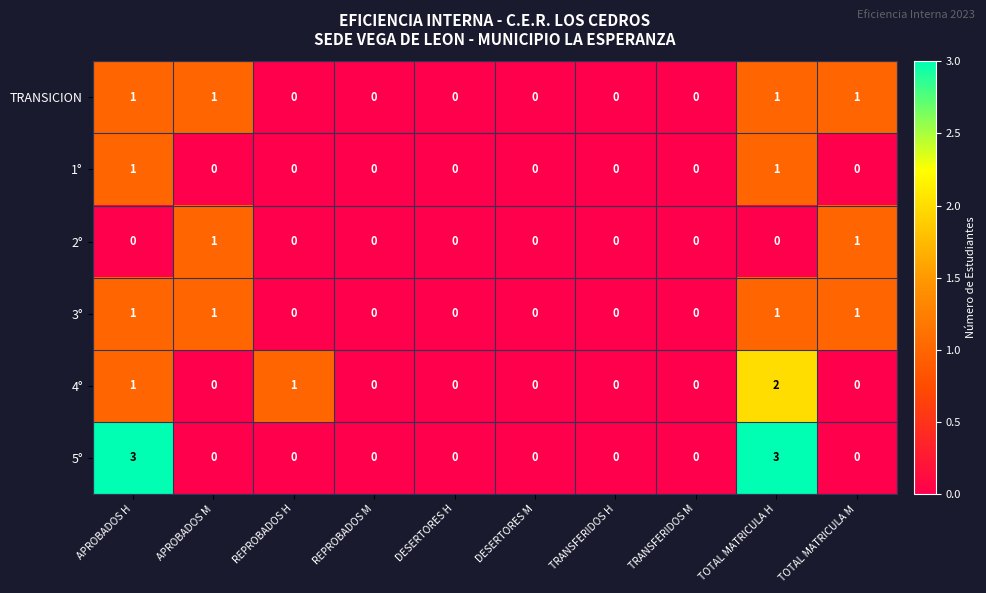

The 4° series shows 3 at TOTAL MATRICULA H. True or false?

False